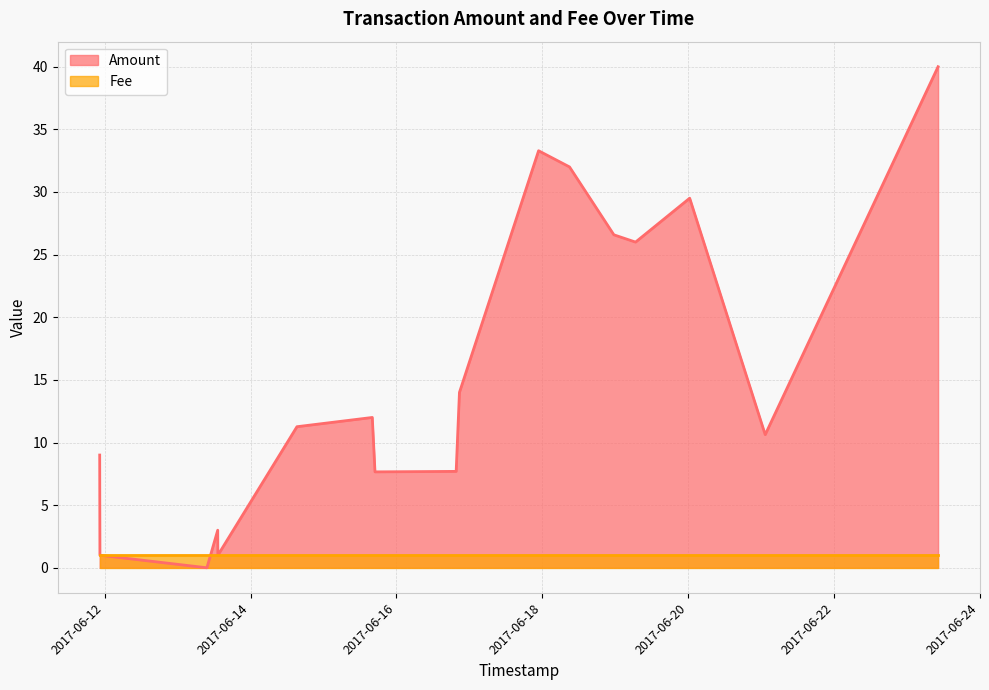

After their last crossing, which series has the higher values: Amount or Fee?

Amount